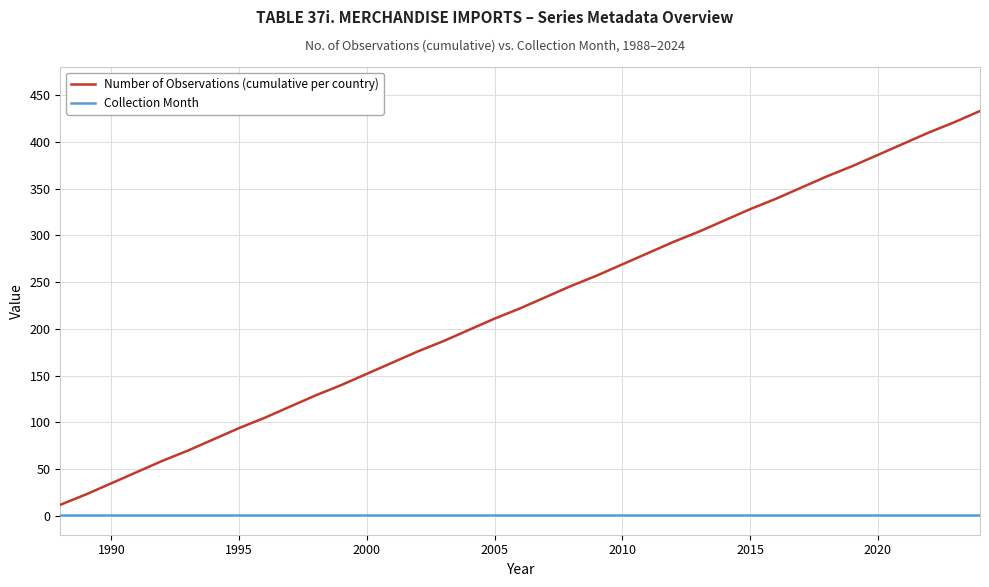

True or false: Number of Observations (cumulative per country) and Collection Month cross at least once.

False